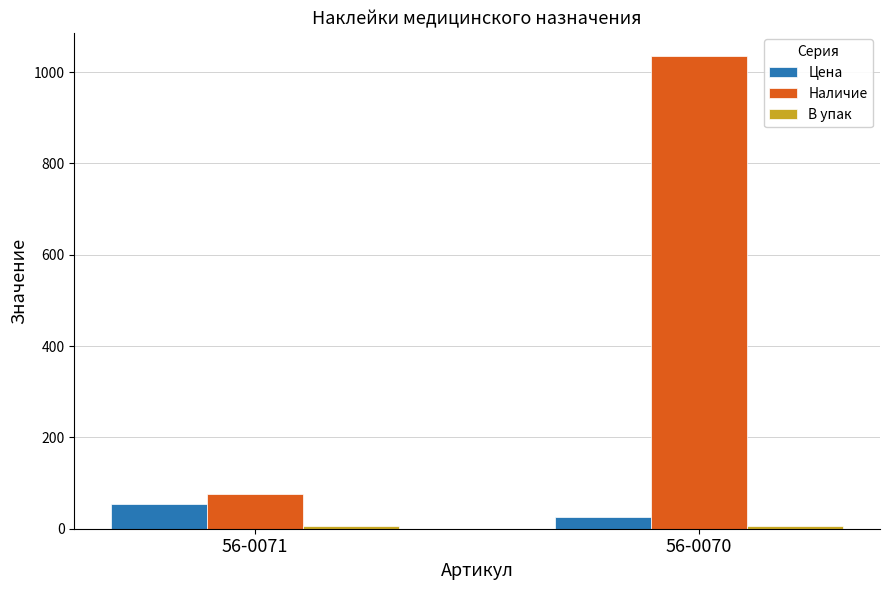

What is the sum of all Цена values?

79.7